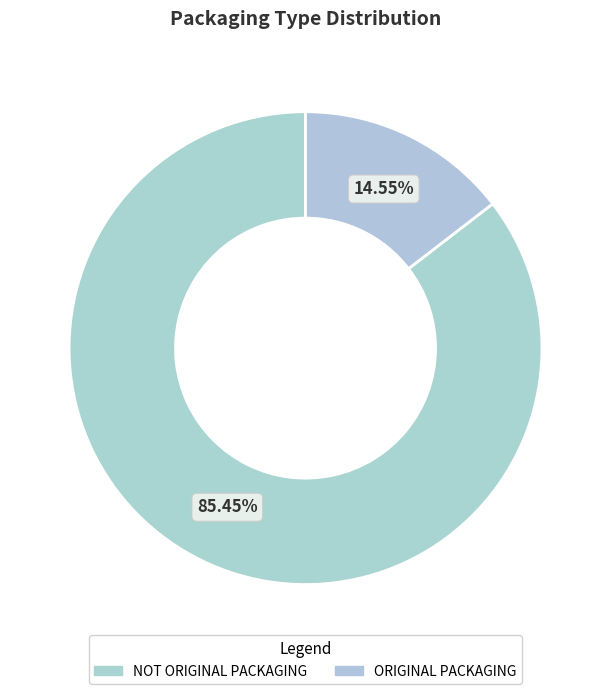

Which category accounts for the majority?

NOT ORIGINAL PACKAGING